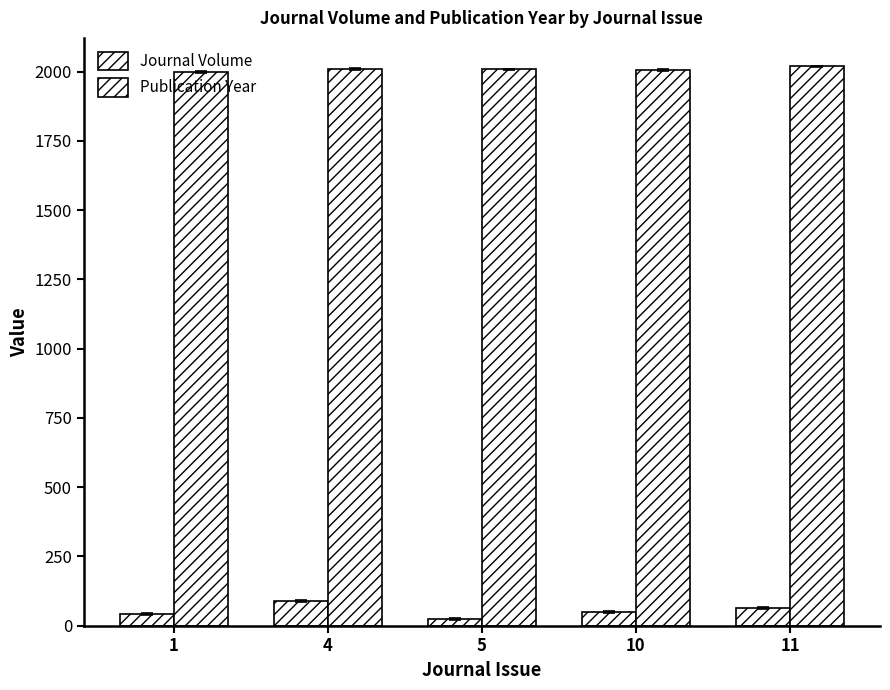

What is the difference between the Journal Volume values at 4 and 11?

25